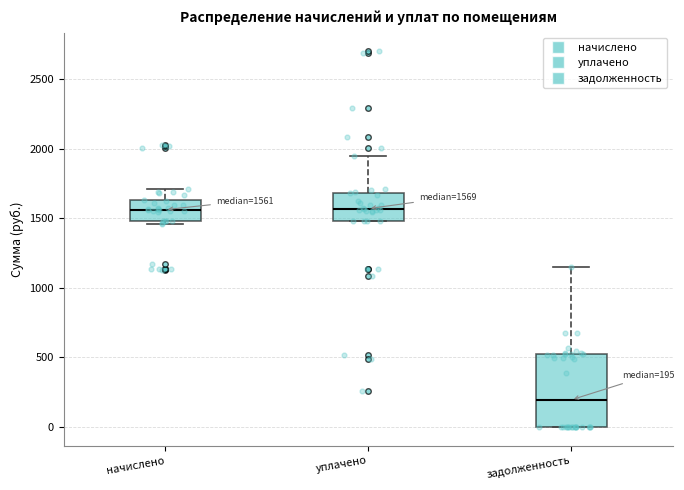

Which box is the tallest, from its lower edge to its upper edge?

задолженность